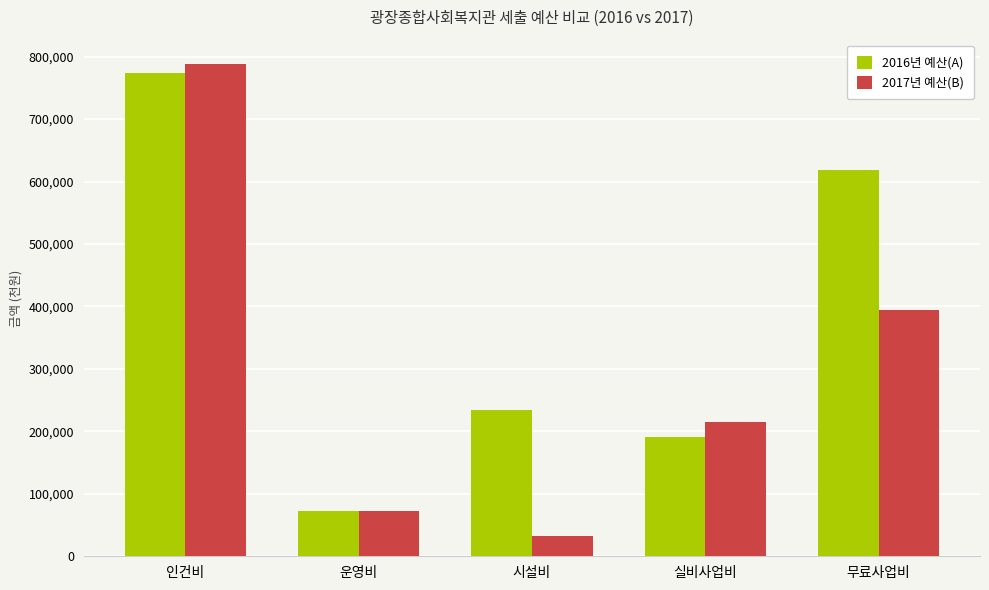

How many groups of bars are there?

5